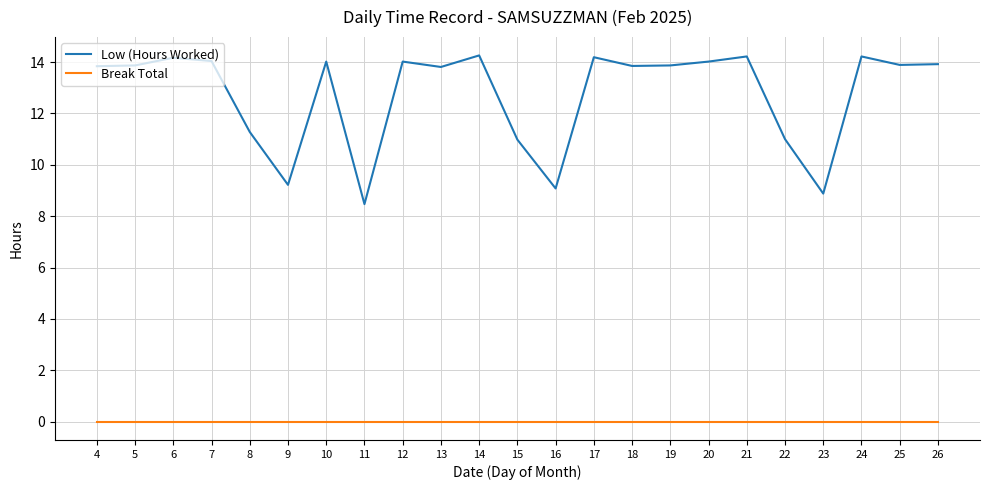

True or false: Low (Hours Worked) and Break Total cross at least once.

False